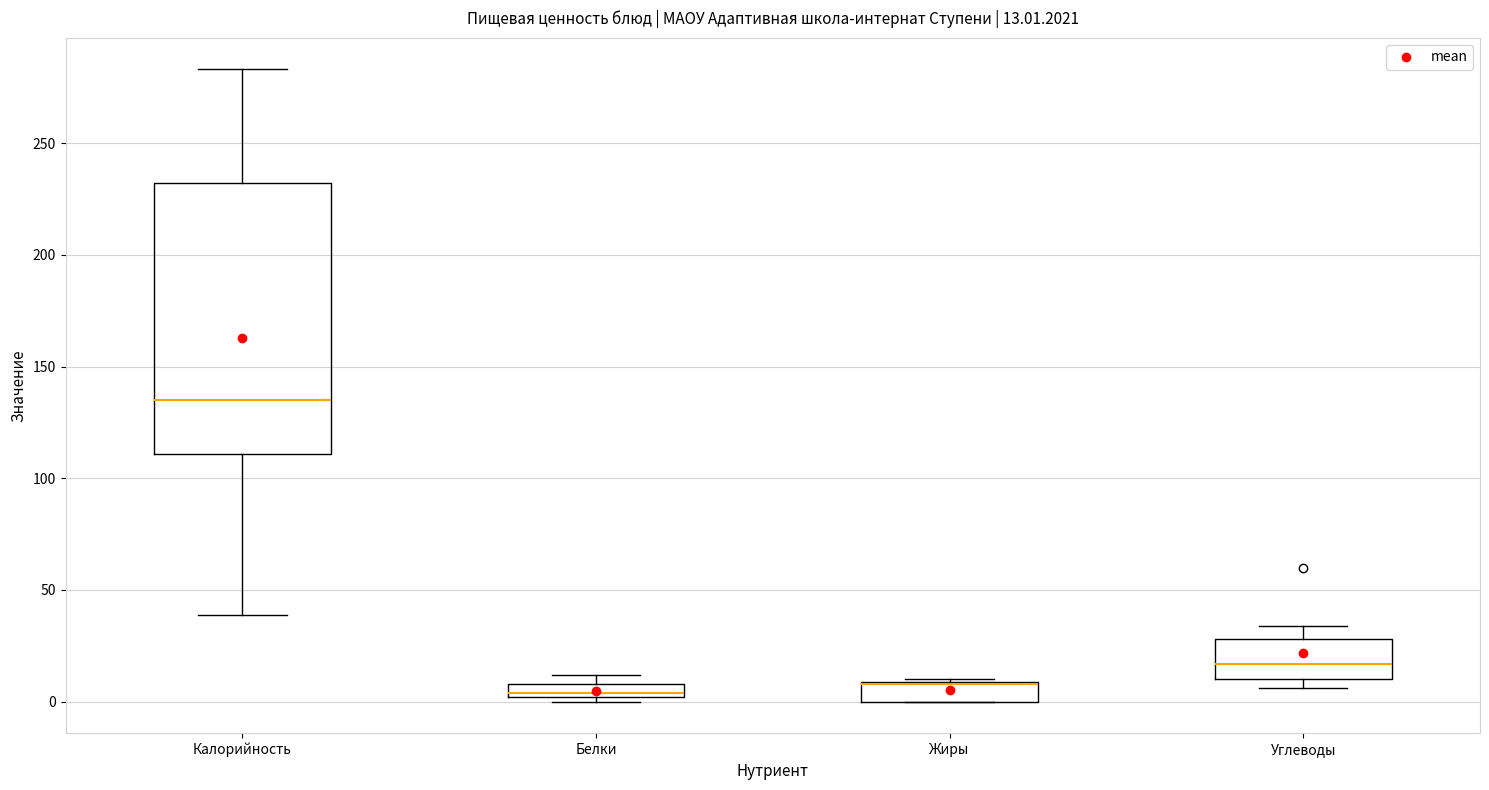

Which box is the tallest, from its lower edge to its upper edge?

Калорийность